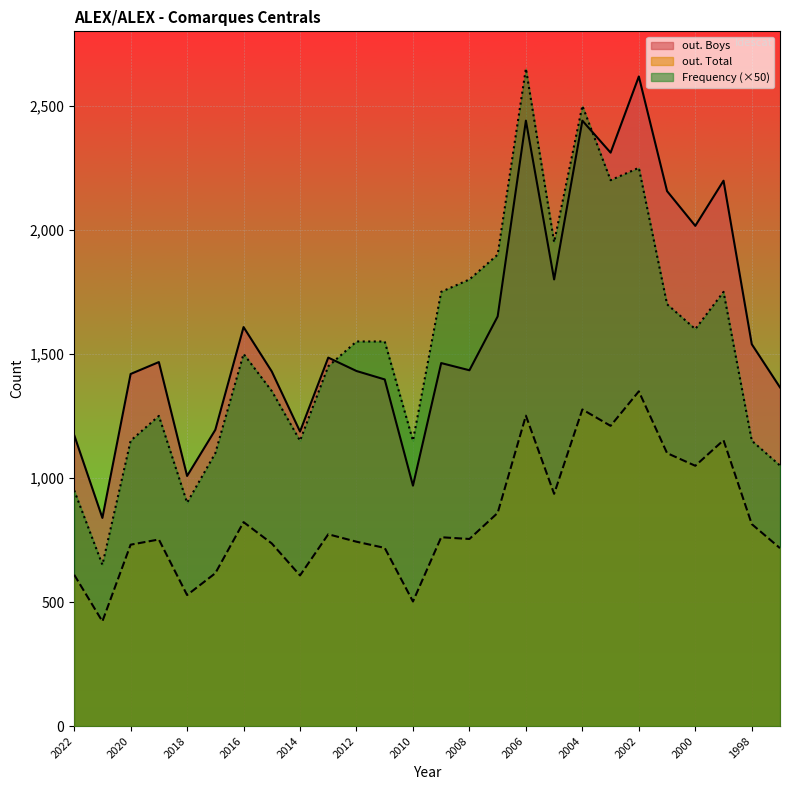

True or false: out. Total and out. Boys cross at least once.

False